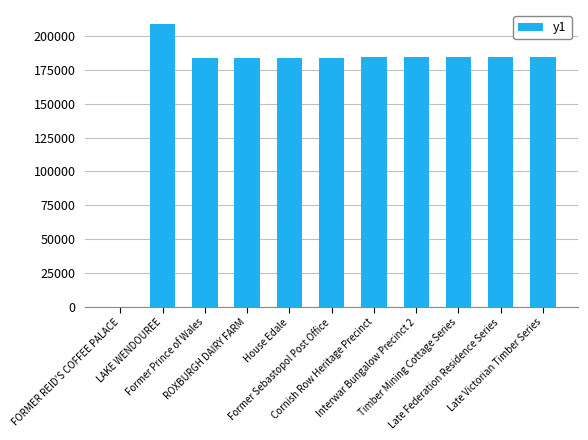

What is the sum of all values?

1866533